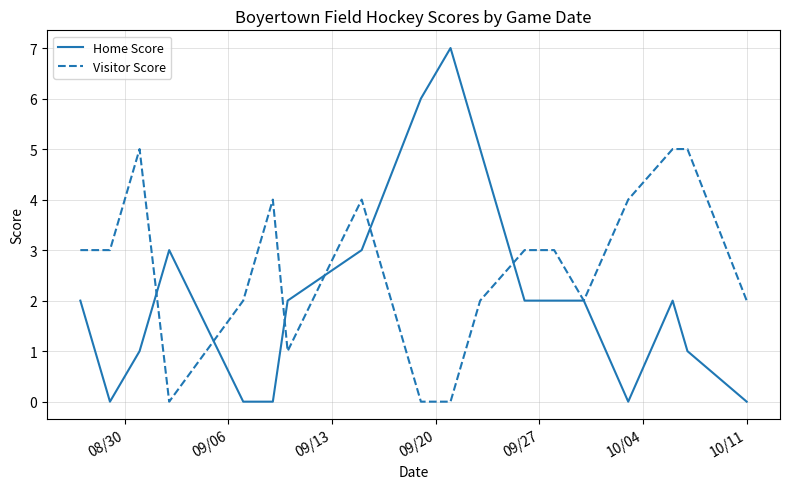

List the series in order of their peak value, highest first.

Home Score, Visitor Score